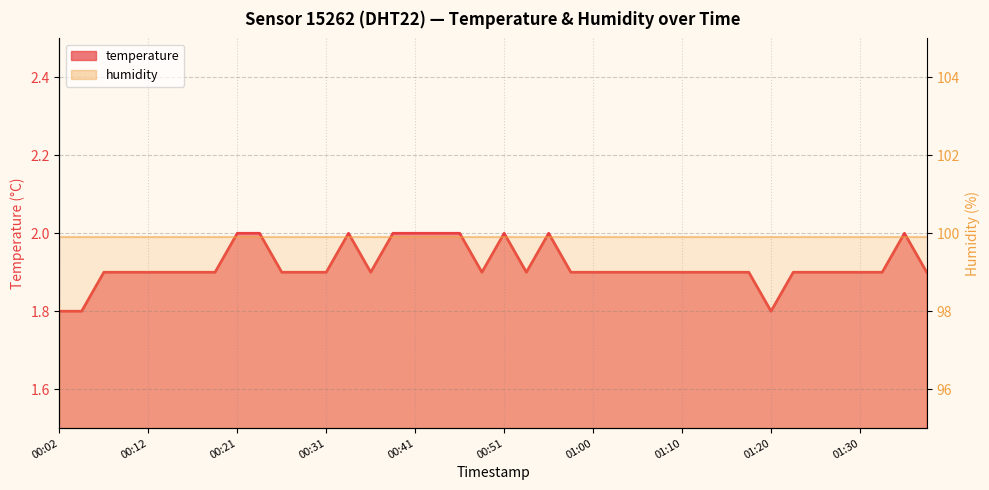

Rank the categories by value from lowest to highest.

00:02, 00:04, 01:20, 00:07, 00:09, 00:12, 00:14, 00:16, 00:19, 00:26, 00:29, 00:31, 00:36, 00:48, 00:53, 00:58, 01:00, 01:03, 01:05, 01:08, 01:10, 01:12, 01:15, 01:17, 01:22, 01:25, 01:27, 01:30, 01:32, 01:37, 00:21, 00:24, 00:34, 00:38, 00:41, 00:43, 00:46, 00:51, 00:55, 01:34